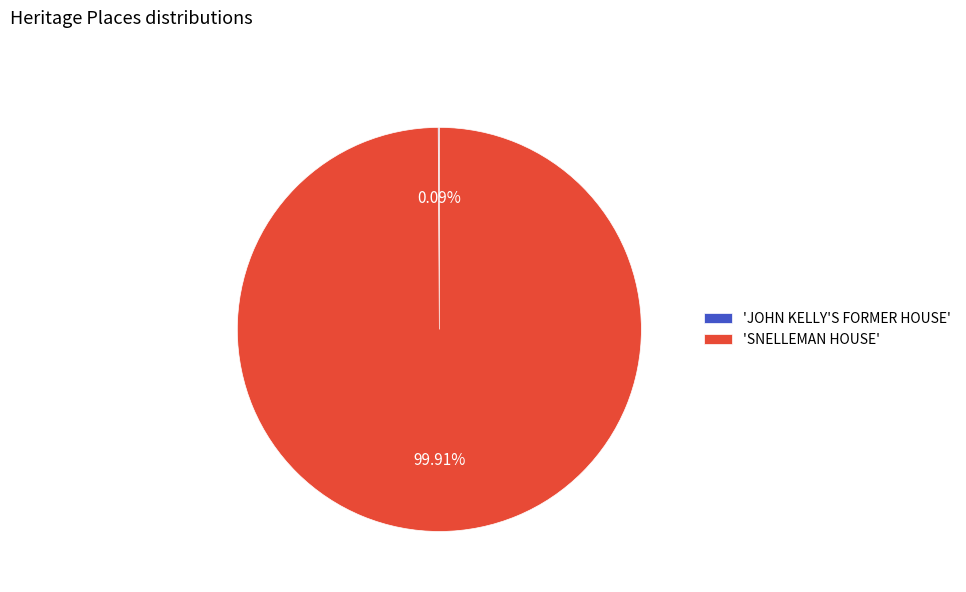

What is the largest slice in the pie chart?

'SNELLEMAN HOUSE'